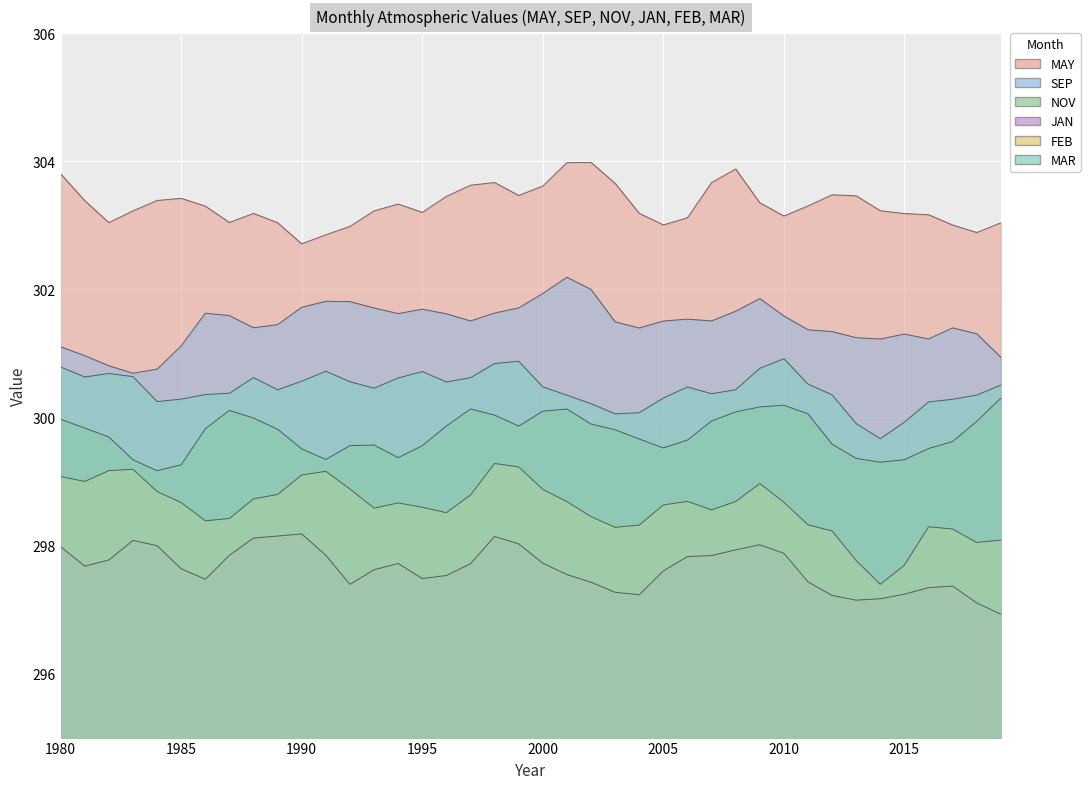

Is the value of NOV at 2011 greater than the value of JAN at 2001?

Yes